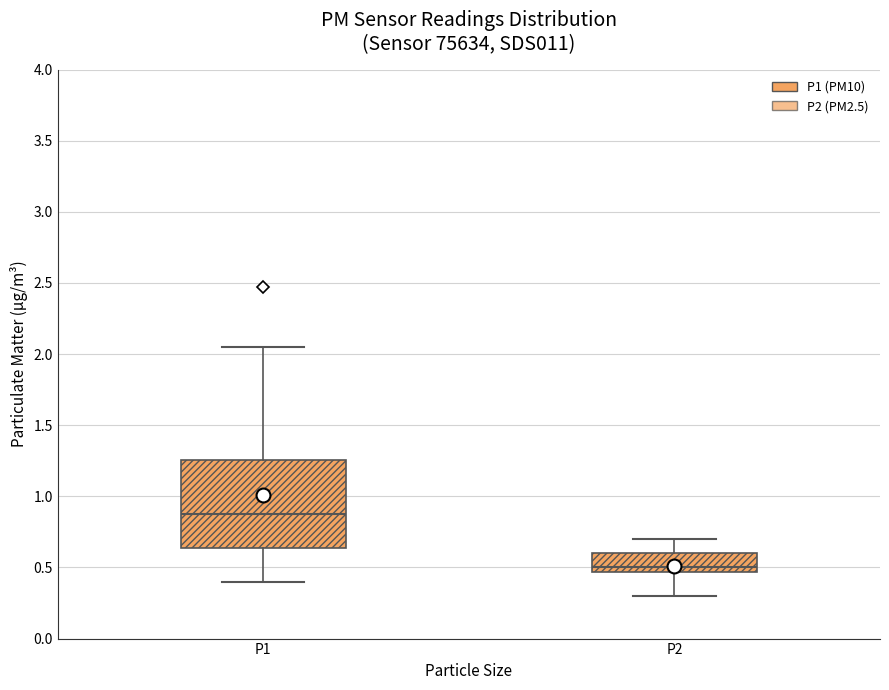

Where is the upper edge of the box for P1 on the y-axis? The values are not printed on the chart, so give them approximately, as read against the axis.

1.25